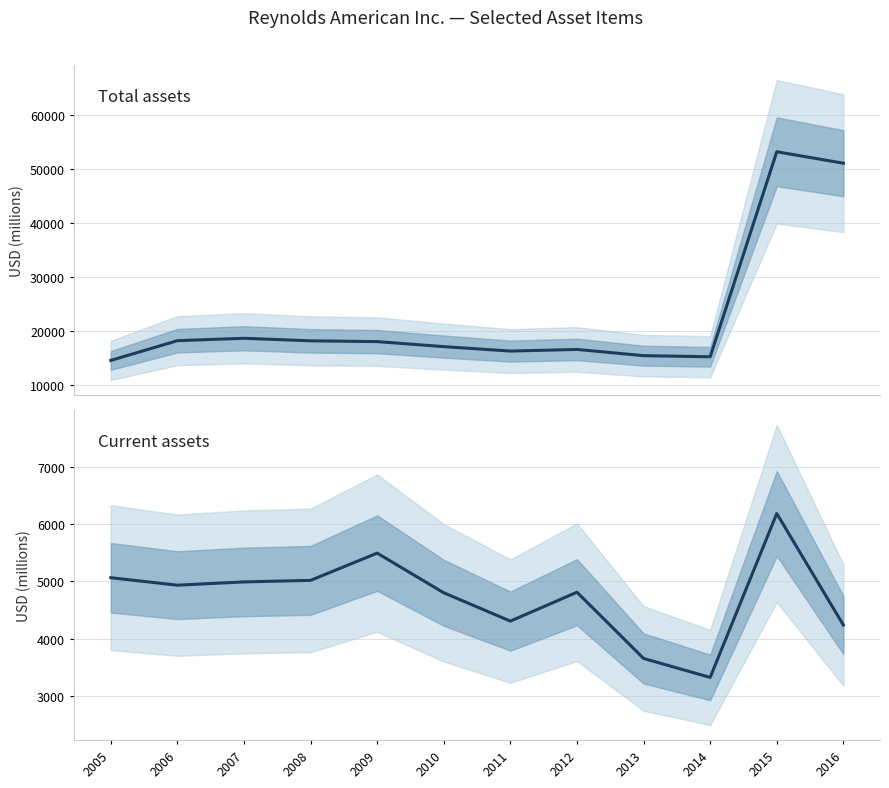

What is the greatest value displayed?

53224